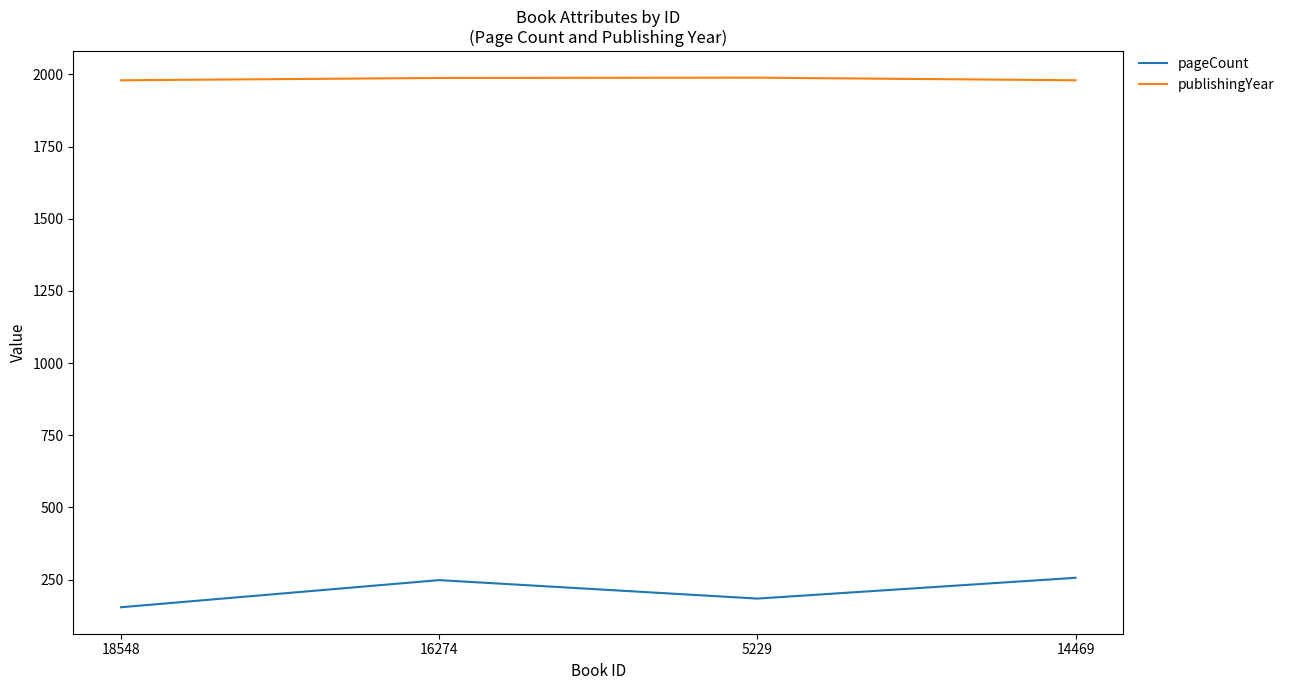

How many series are shown in this chart?

2